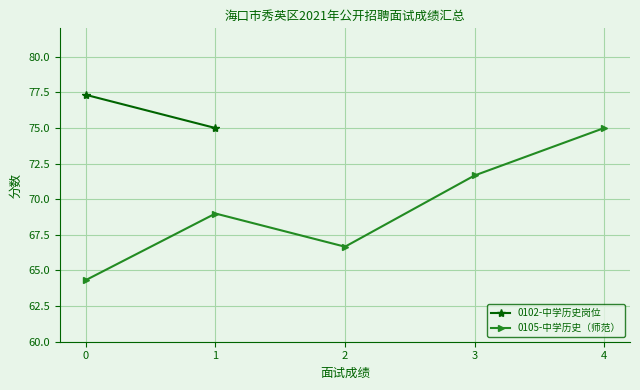

What is the value of the 0105-中学历史（师范） point at the 1st from the left?

64.3